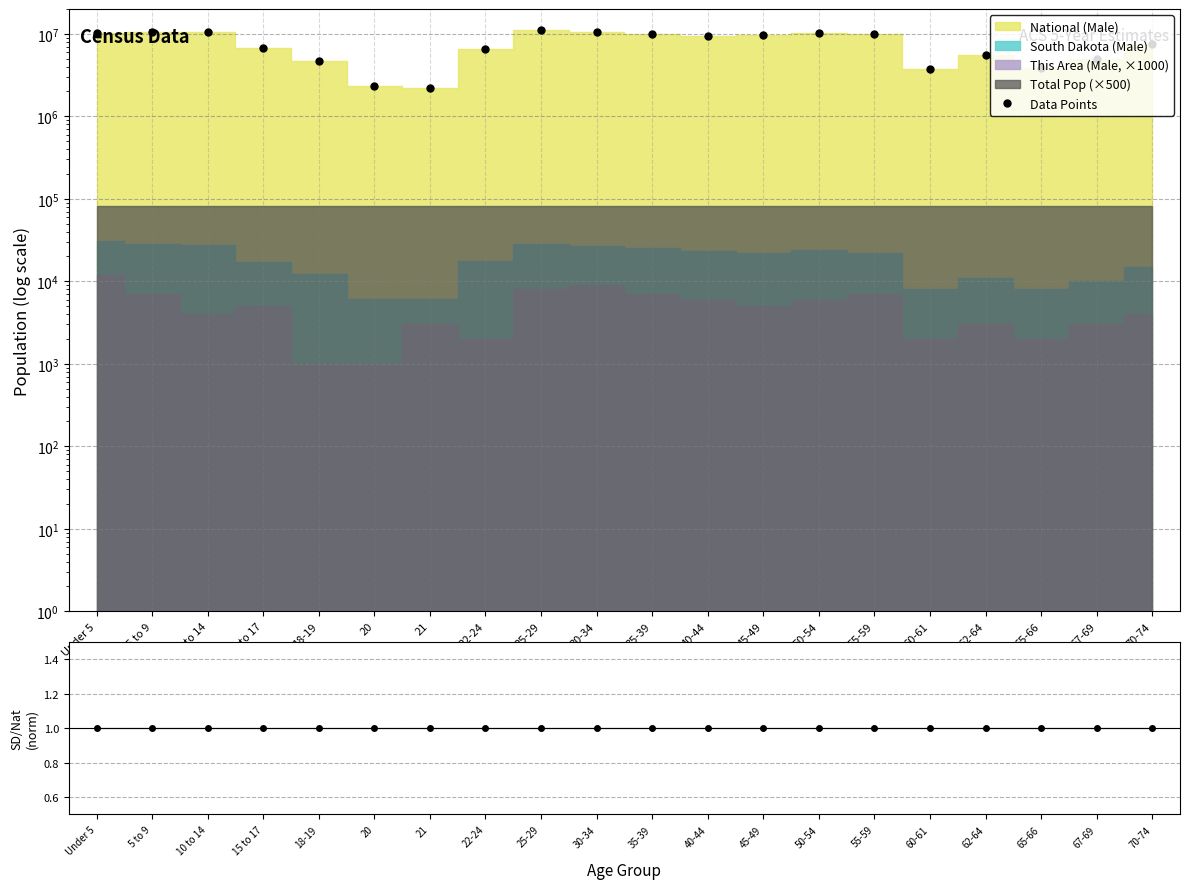

Which series has the largest range (max minus min)?

Data Points